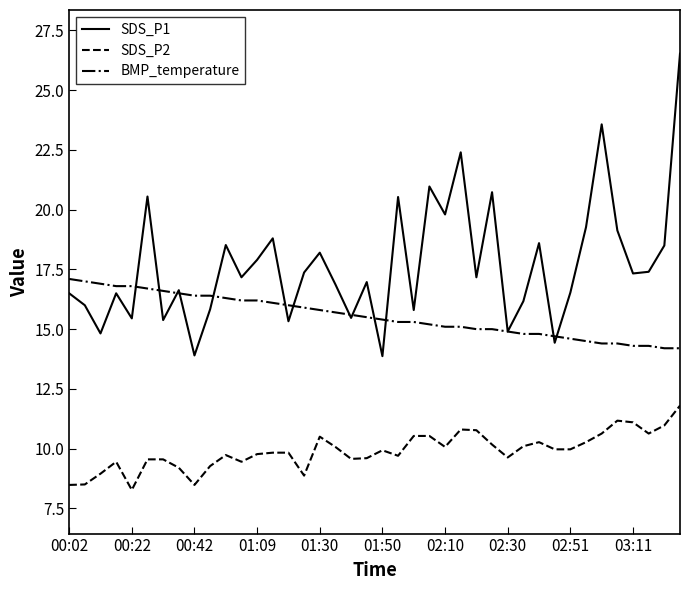

Which series has the largest total across all categories?

SDS_P1